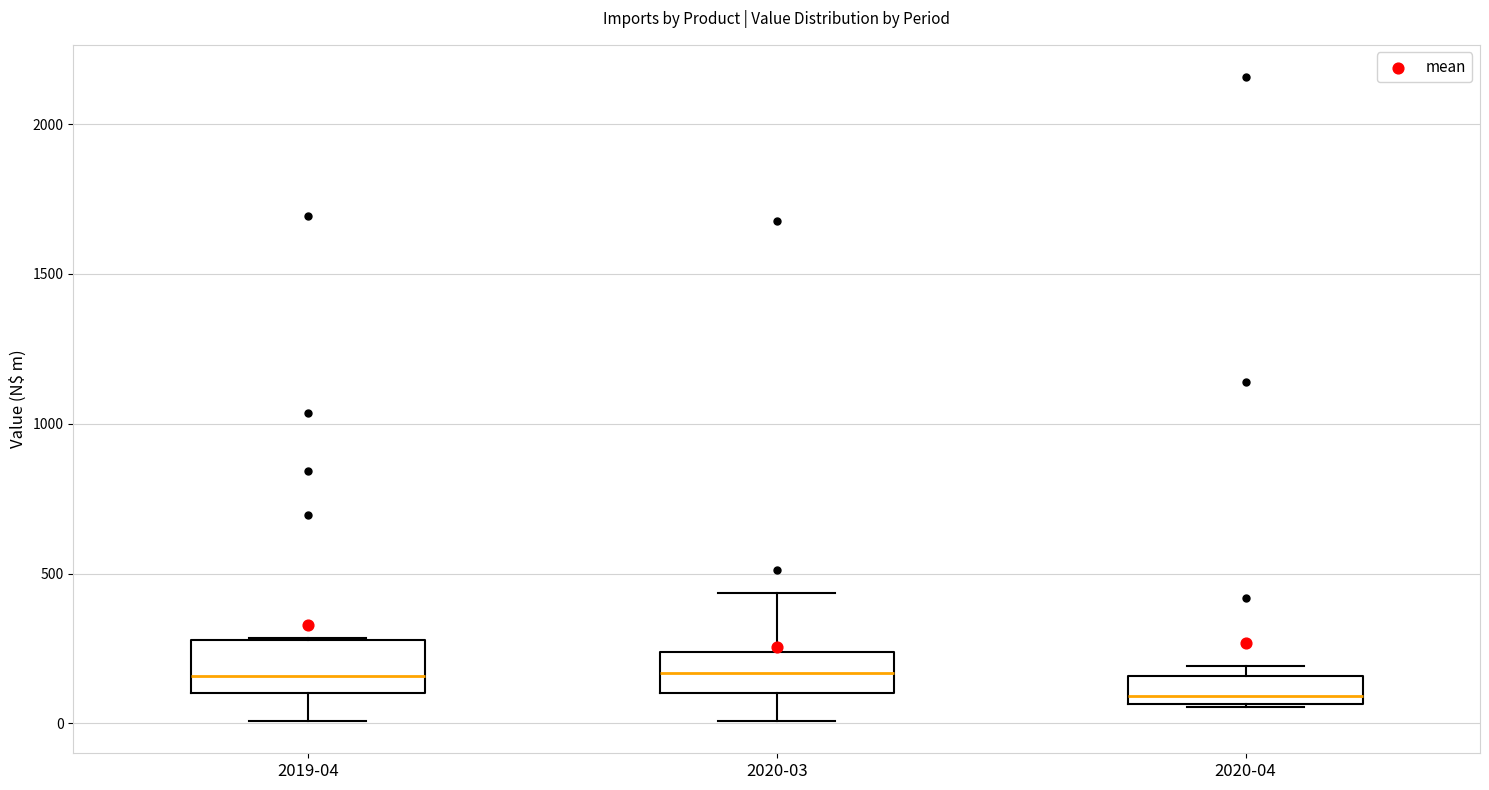

Which box's median line is the lowest?

2020-04